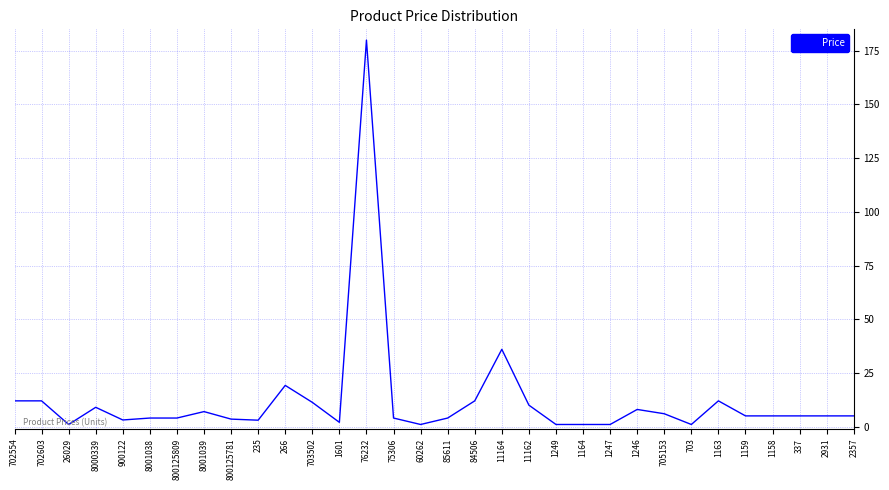

Approximately how many times larger is the value at 702554 compared to 1159?

2.4